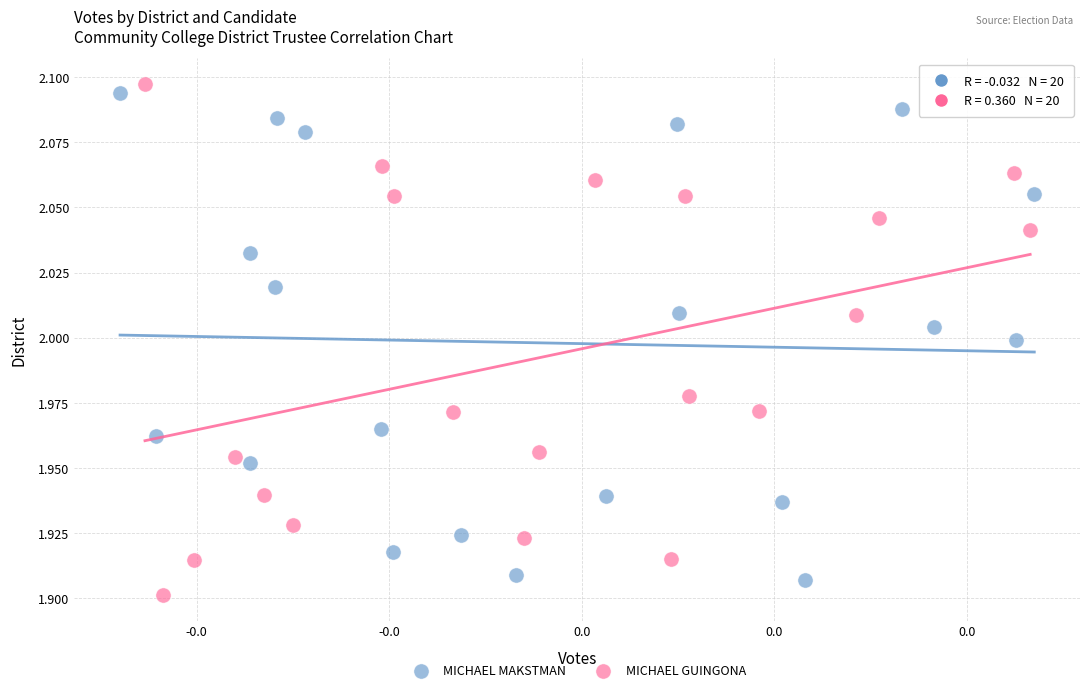

What are all the series names shown in the legend?

MICHAEL MAKSTMAN, MICHAEL GUINGONA